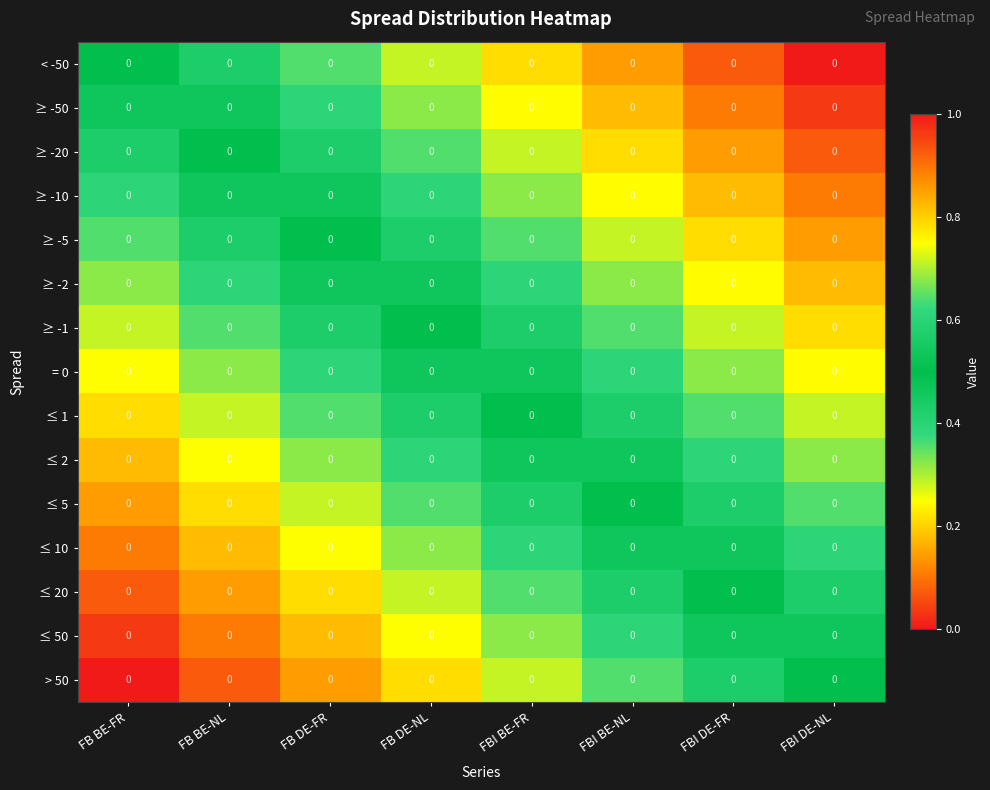

List the series in order of their peak value, highest first.

> 50, ≤ 50, ≤ 20, ≤ 10, ≤ 5, ≤ 2, ≤ 1, = 0, ≥ -1, ≥ -2, ≥ -5, ≥ -10, ≥ -20, ≥ -50, < -50